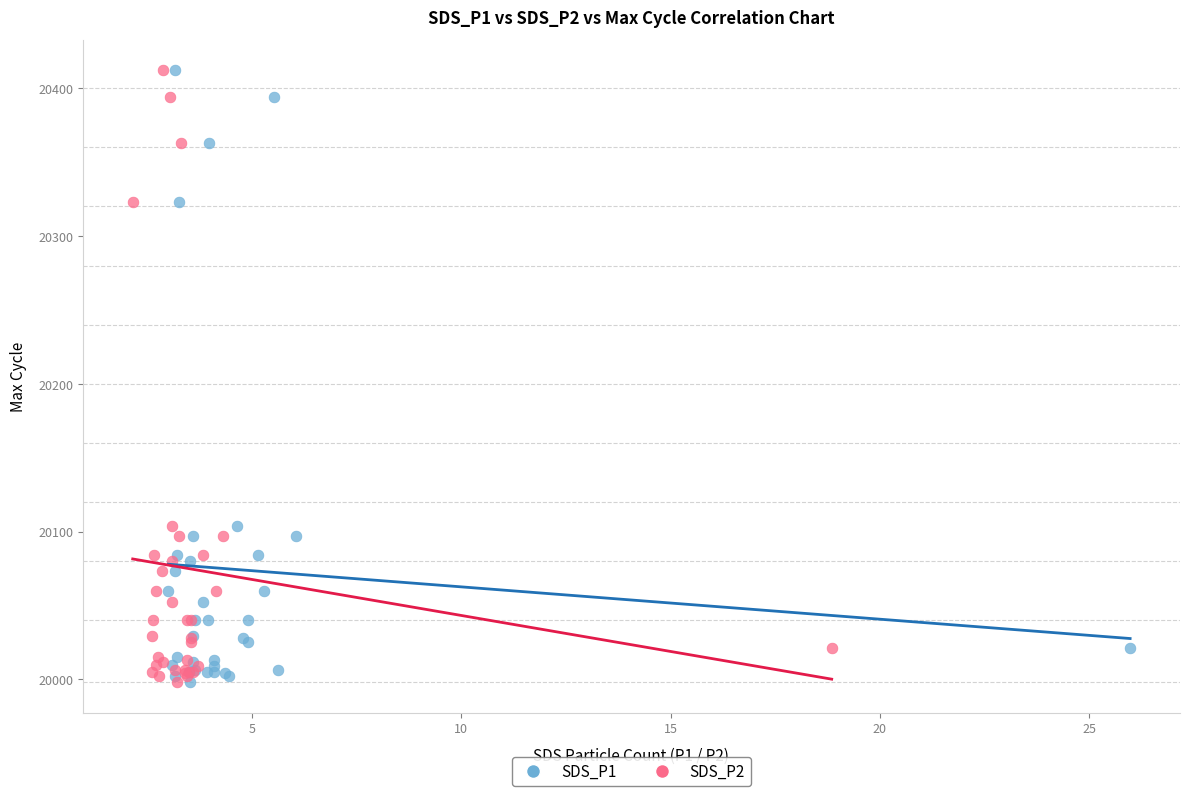

What are all the series names shown in the legend?

SDS_P1, SDS_P2